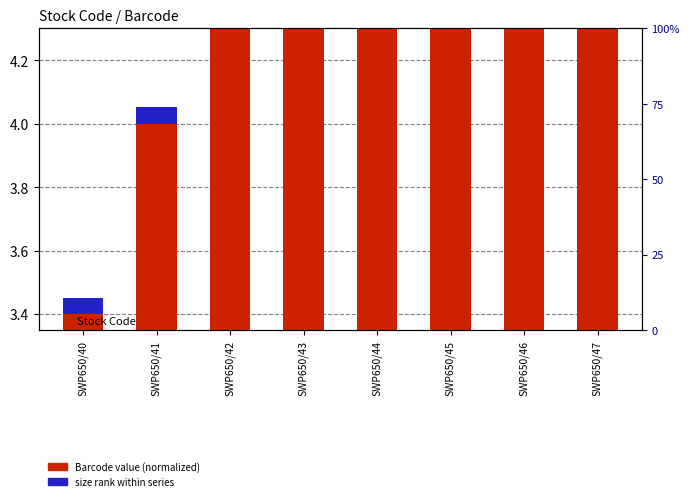

What is the value of the Barcode value (normalized) bar at the 7th from the left?

9.5